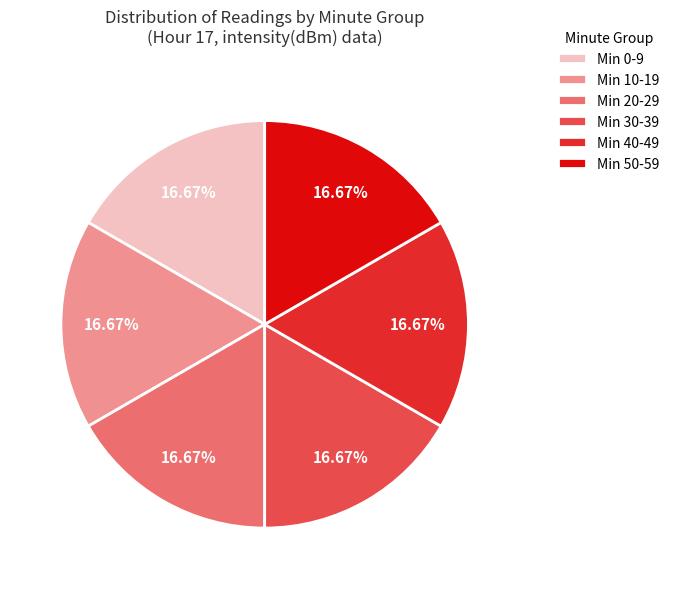

Approximately how many times larger is the value at Min 0-9 compared to Min 20-29?

1.0